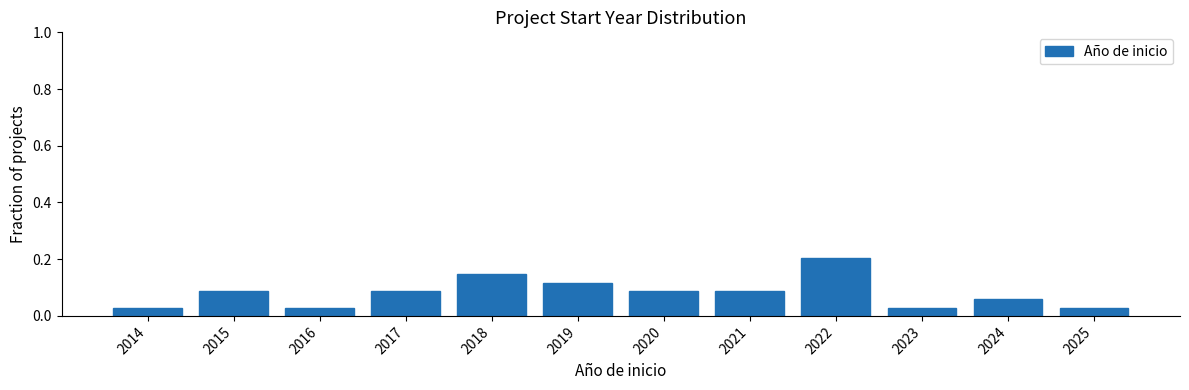

Reading left to right, list every bar in this chart as the range it spans on the x-axis followed by its height. The values are not printed on the chart, so give them approximately, as read against the axis.

2013.5 to 2014.5: 0.02
2014.5 to 2015.5: 0.08
2015.5 to 2016.5: 0.02
2016.5 to 2017.5: 0.08
2017.5 to 2018.5: 0.14
2018.5 to 2019.5: 0.12
2019.5 to 2020.5: 0.08
2020.5 to 2021.5: 0.08
2021.5 to 2022.5: 0.20
2022.5 to 2023.5: 0.02
2023.5 to 2024.5: 0.06
2024.5 to 2025.5: 0.02